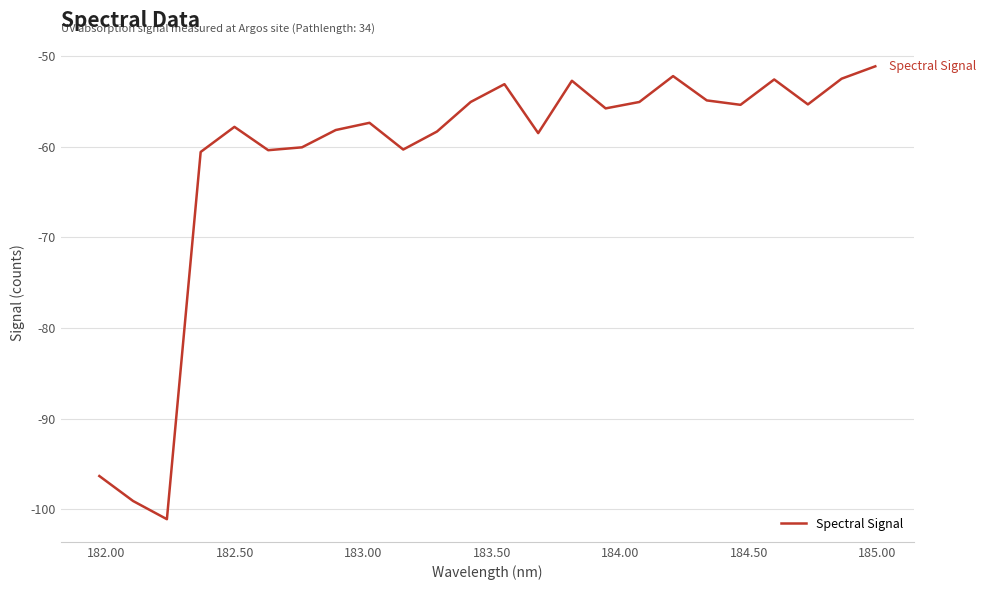

What is the sum of all values?

-1474.2